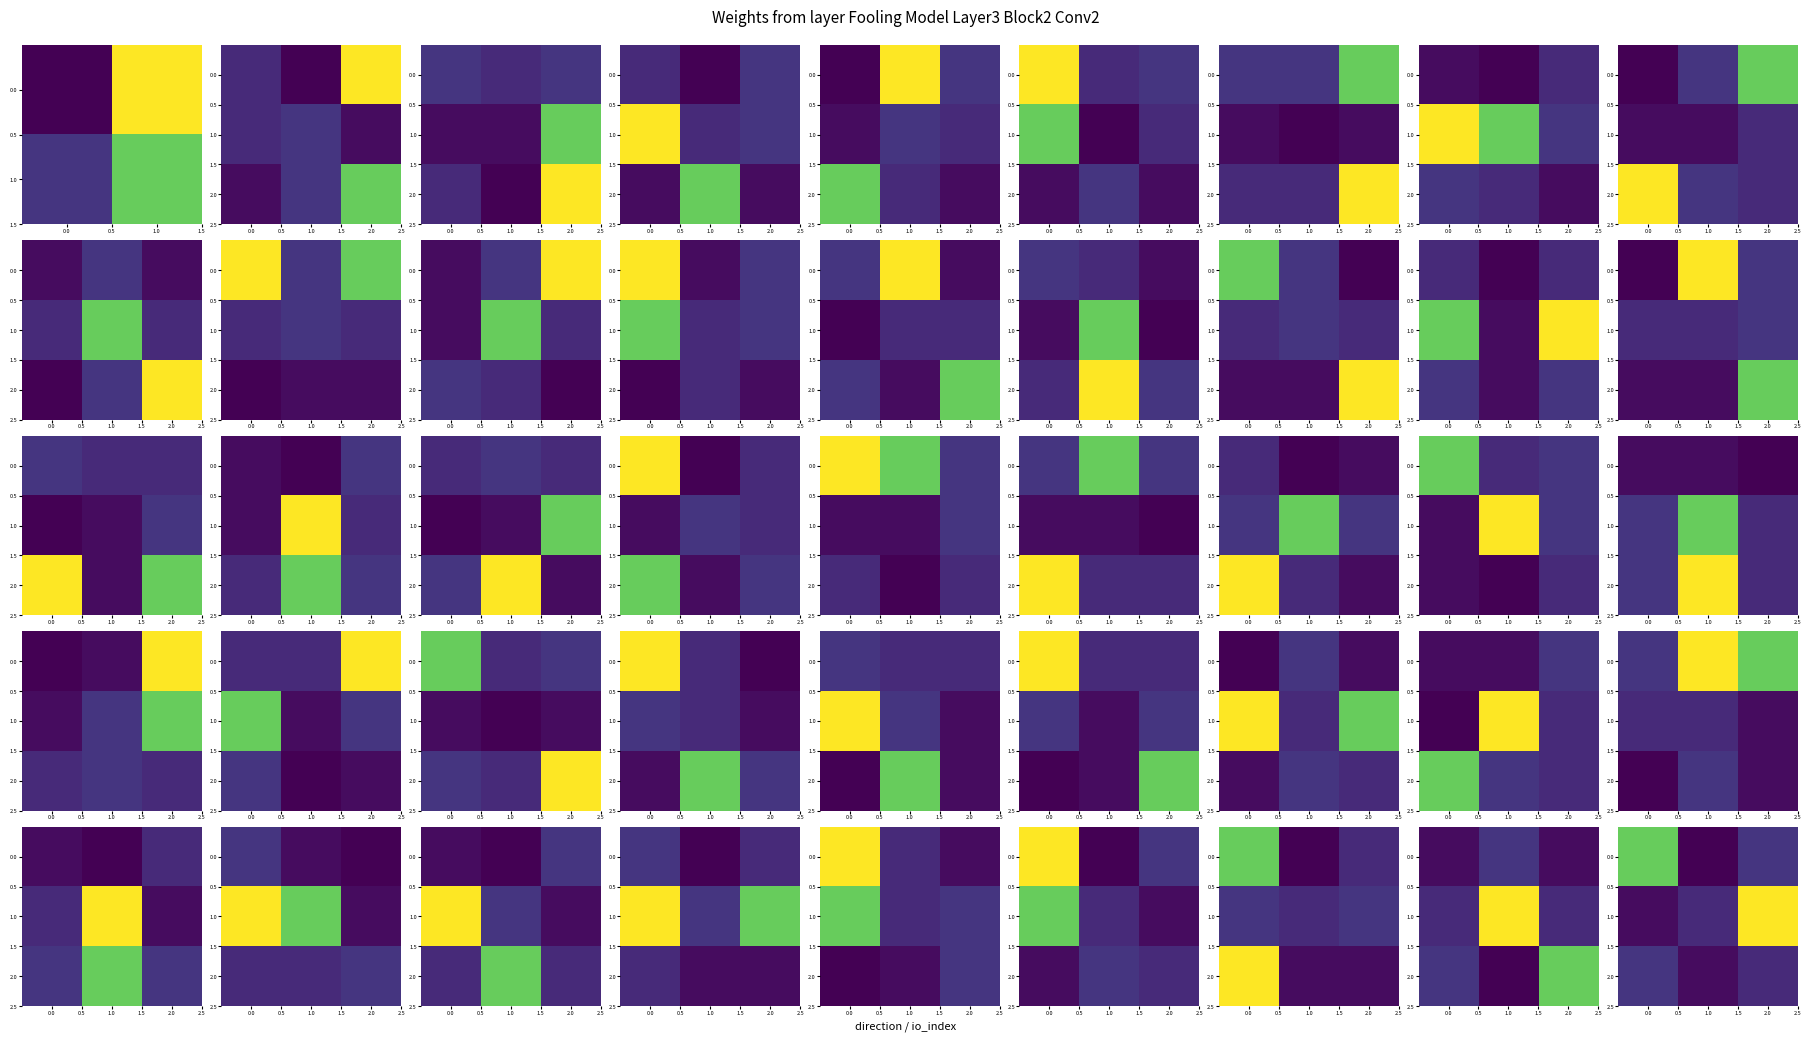

What is the minimum value for 1.0?

-0.6